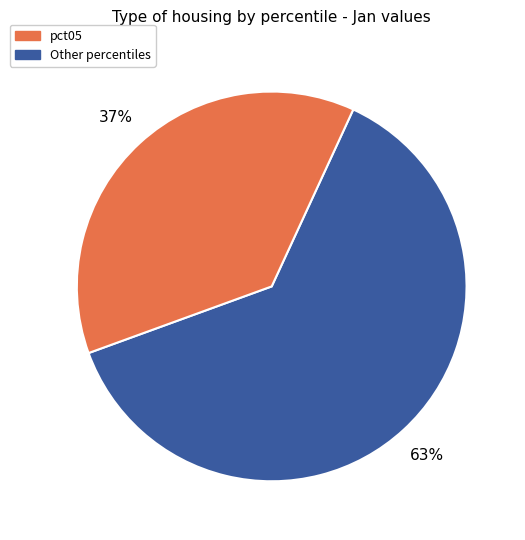

How many segments does this pie chart have?

2